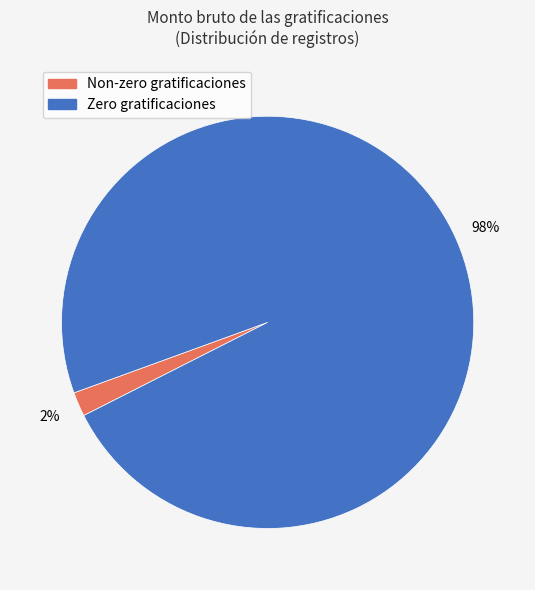

To the nearest percent, what is the difference between the largest and smallest slice percentages?

96%